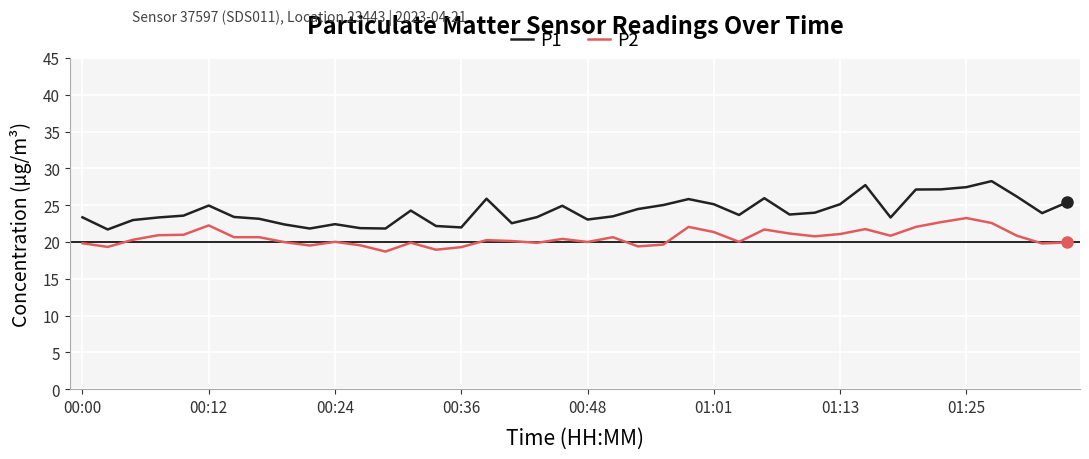

True or false: P1 and P2 intersect in this chart.

False